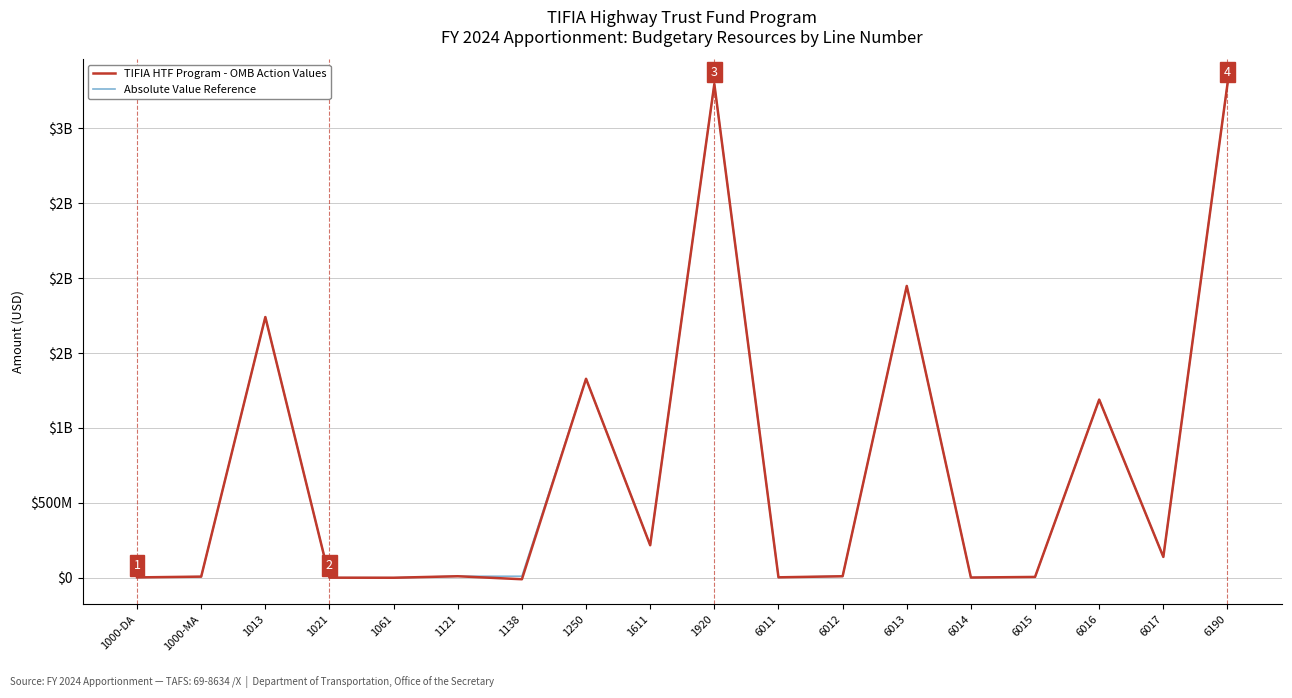

What are all the series names shown in the legend?

TIFIA HTF Program - OMB Action Values, Absolute Value Reference